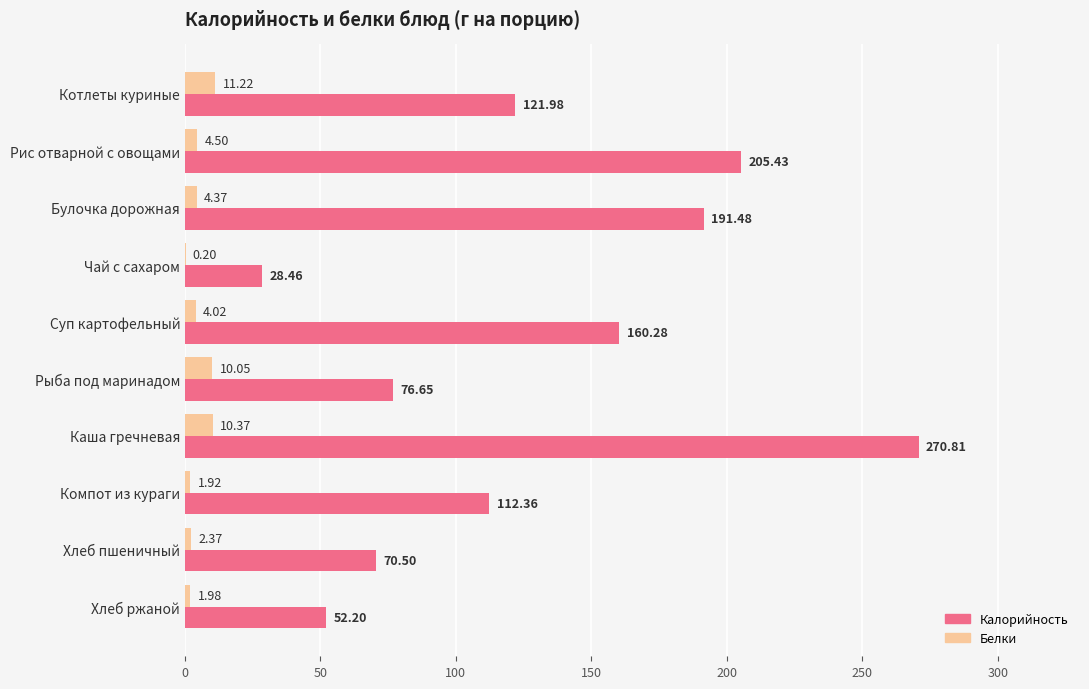

What is the sum of the Калорийность values at Суп картофельный and Рис отварной с овощами?

365.7